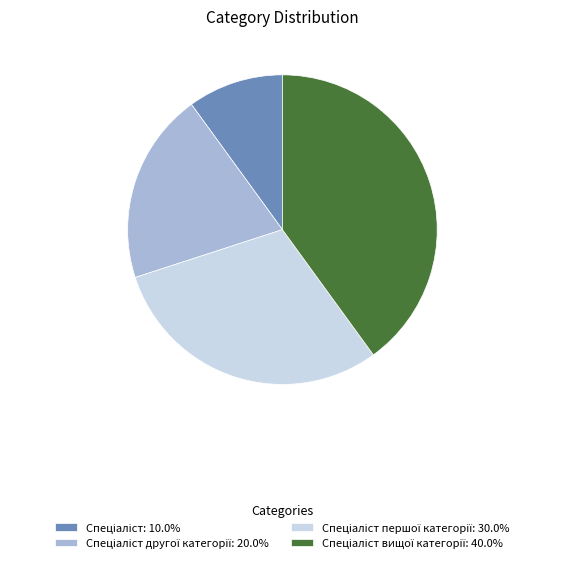

Does any single category account for the majority?

No